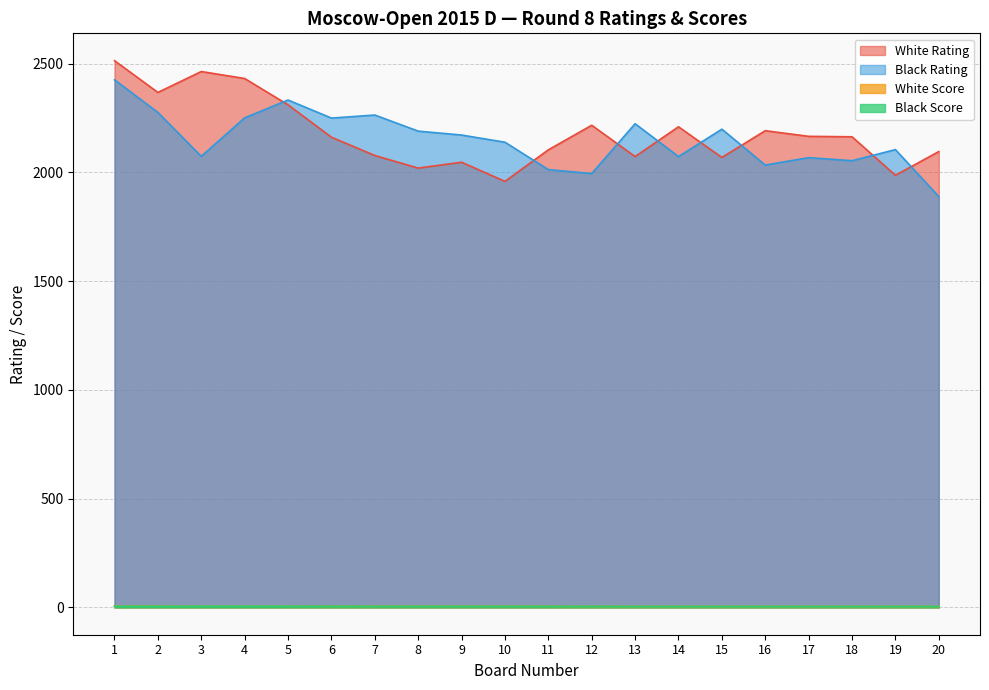

Reading left to right, transcribe all the data shown in this chart.

White Rating: 2514.0	2368.0	2464.0	2432.0	2311.0	2162.0	2078.0	2020.0	2047.0	1959.0	2104.0	2217.0	2073.0	2210.0	2069.0	2192.0	2166.0	2164.0	1987.0	2096.0
Black Rating: 2426.0	2276.0	2074.0	2251.0	2333.0	2250.0	2264.0	2190.0	2172.0	2139.0	2013.0	1995.0	2224.0	2073.0	2199.0	2034.0	2068.0	2054.0	2105.0	1889.0
White Score: 6.0	6.0	5.5	5.5	5.5	5.0	5.0	5.0	5.0	5.0	5.0	4.5	4.5	4.5	4.5	4.5	4.5	4.5	4.5	4.5
Black Score: 5.5	5.5	5.5	5.5	5.5	5.5	5.0	5.0	5.0	5.0	5.0	5.0	4.5	4.5	4.5	4.5	4.5	4.5	4.5	4.5